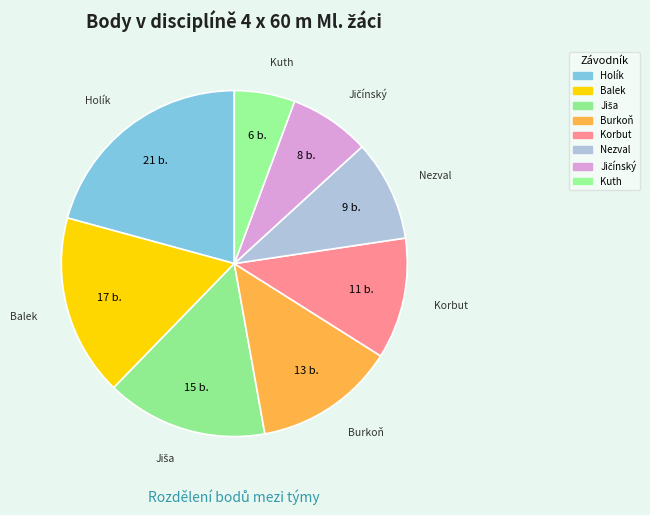

To the nearest percent, what is the average slice percentage?

12%